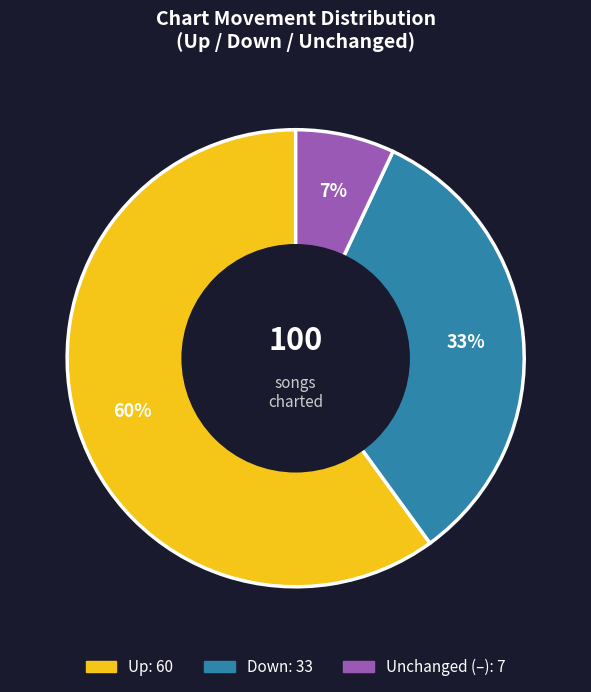

Does any single category account for the majority?

Yes